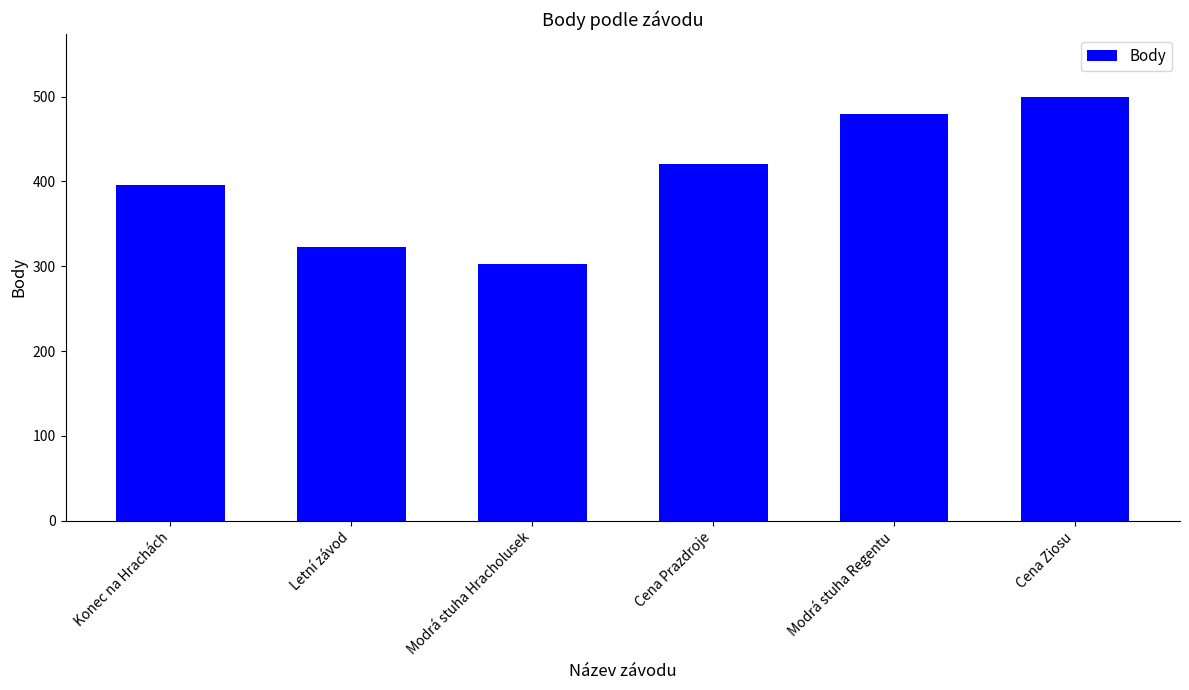

Read the value at Modrá stuha Hracholusek, to the nearest 10.

300